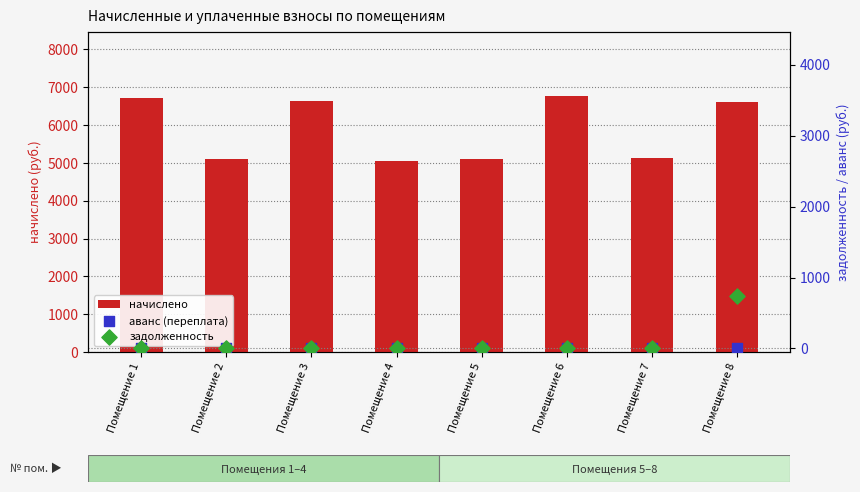

At how many categories does at least one series exceed 4757?

8